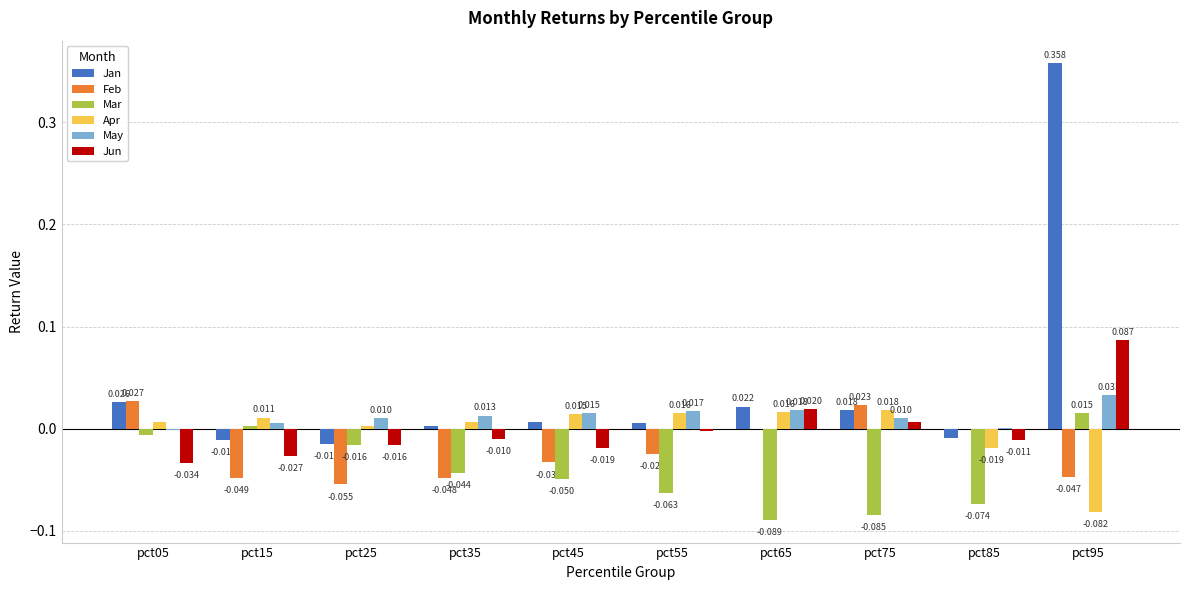

Which category has the highest value across all series?

pct95